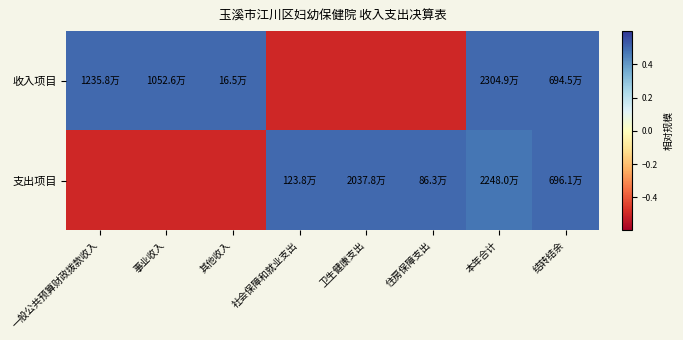

At 事业收入, list the series in order from smallest to largest.

支出项目, 收入项目